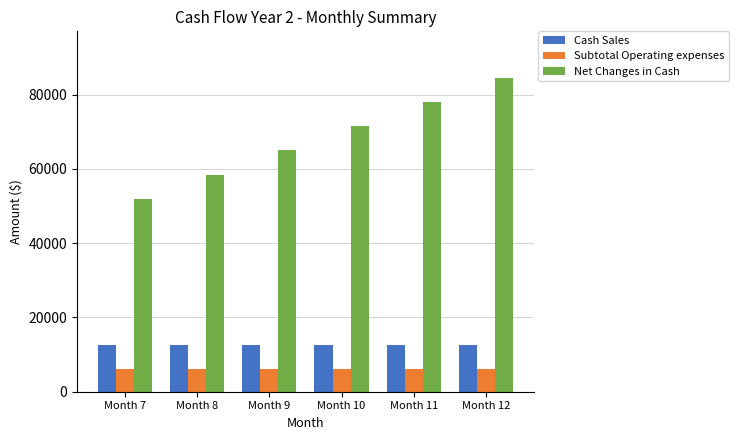

What is the value of the Cash Sales bar at the 2nd from the left?

12480